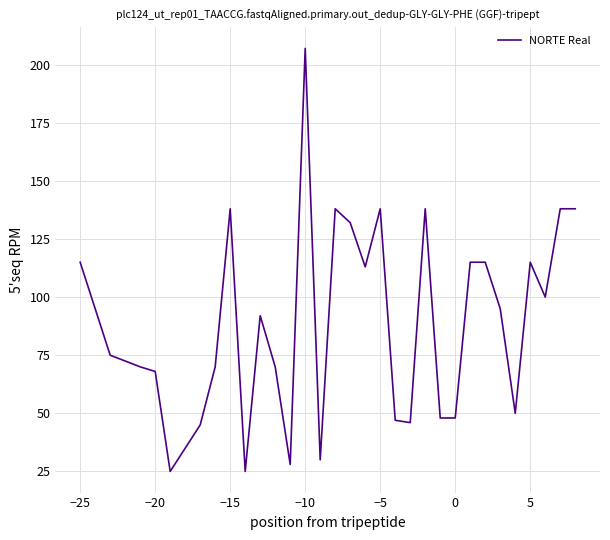

What is the difference between the maximum and minimum values?

182